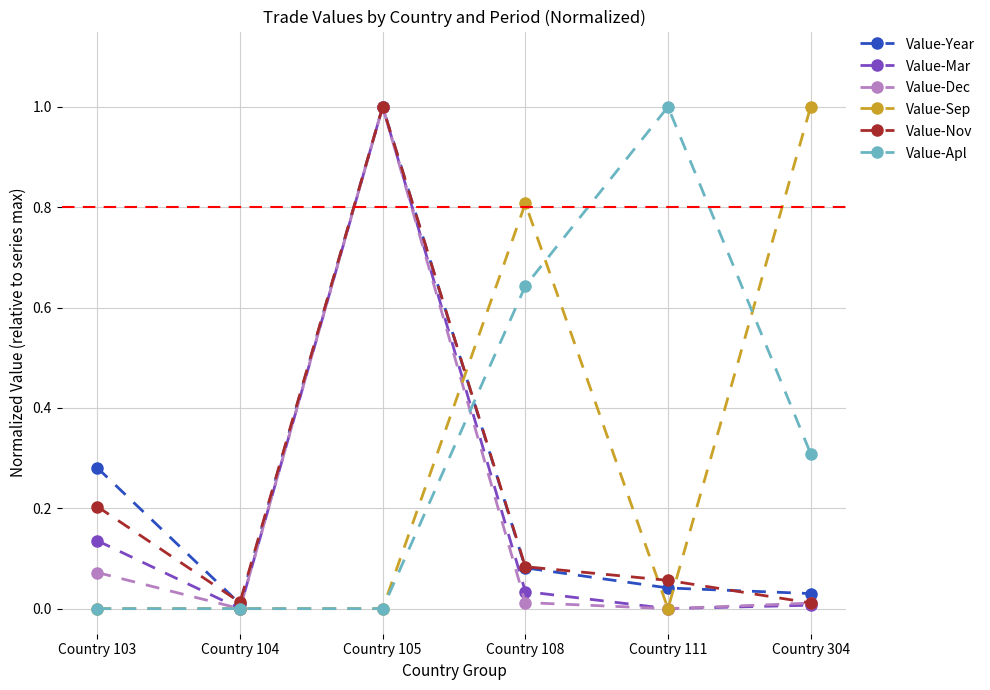

True or false: Value-Sep has a value of 1.3 at Country 108.

False